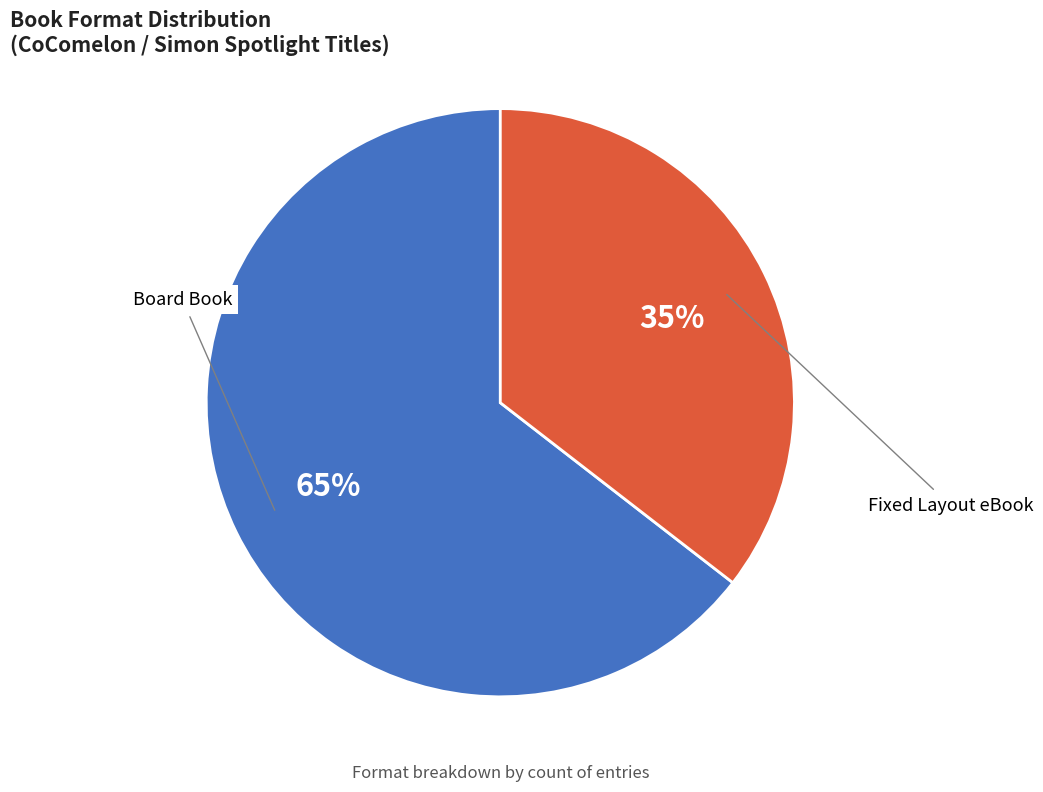

True or false: Board Book accounts for 65% of the total.

True